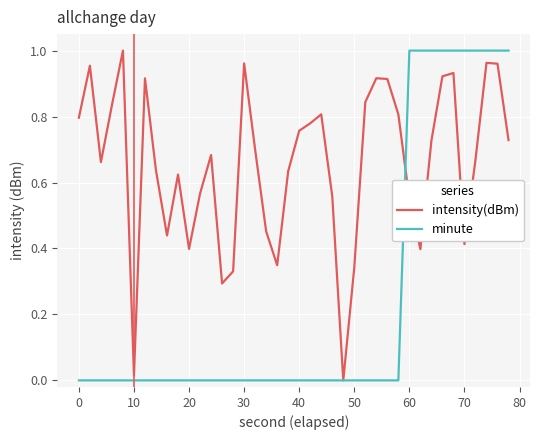

What are all the series names shown in the legend?

intensity(dBm), minute